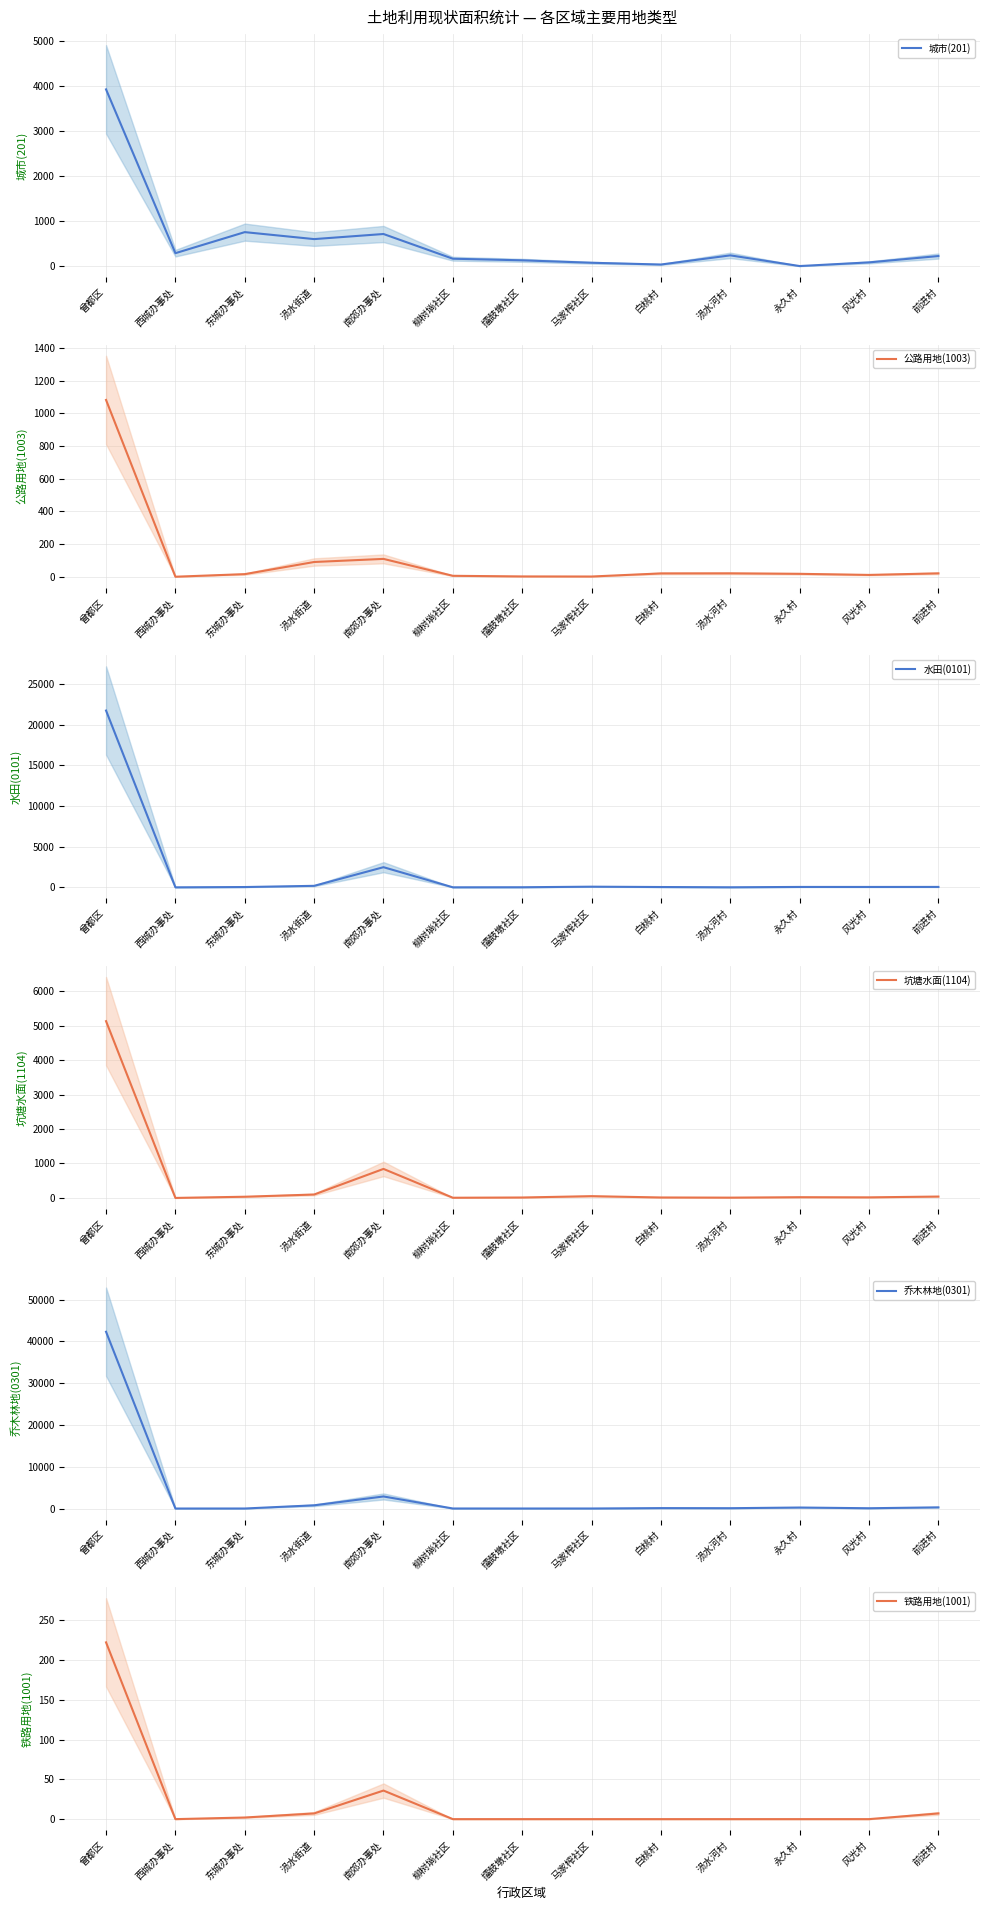

The value of 城市(201) at 曾都区 is 3927.1. True or false?

True